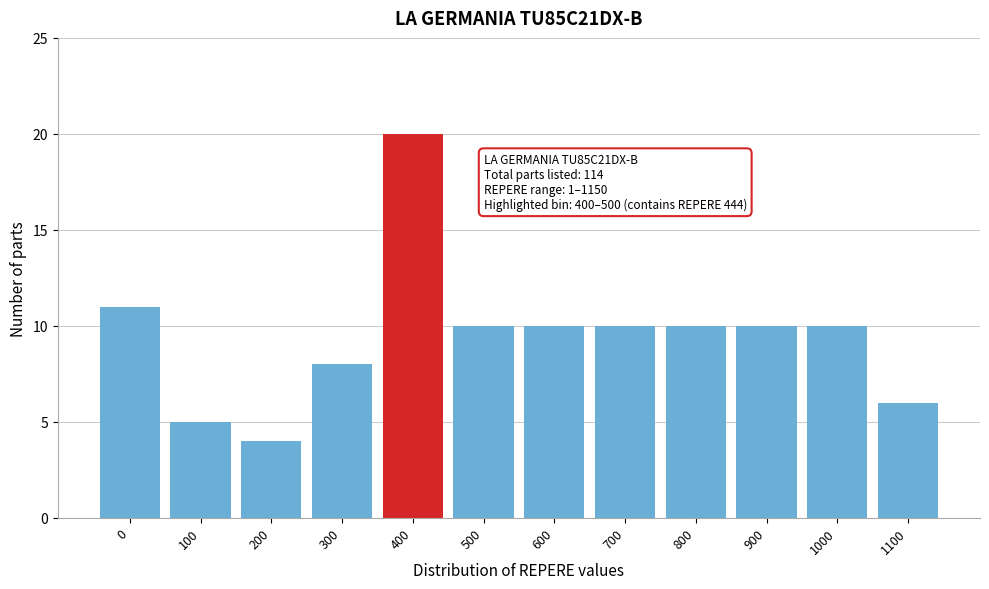

Reading left to right, list all the values displayed in this chart.

0=11	100=5	200=4	300=8	400=20	500=10	600=10	700=10	800=10	900=10	1000=10	1100=6